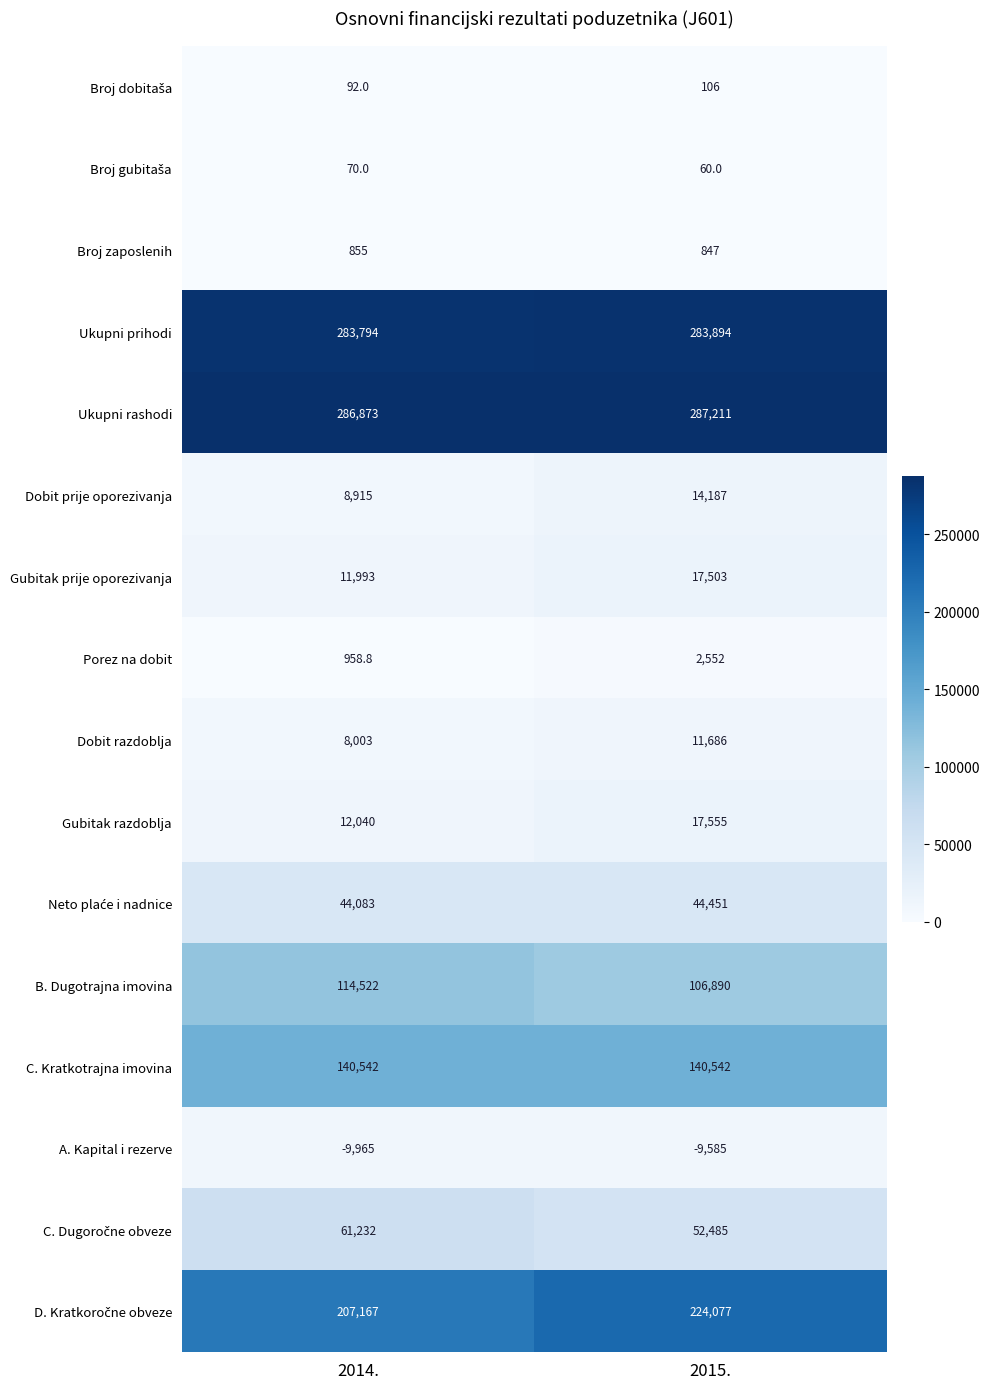

What is the difference between the highest and lowest values at 2014.?

296838.0